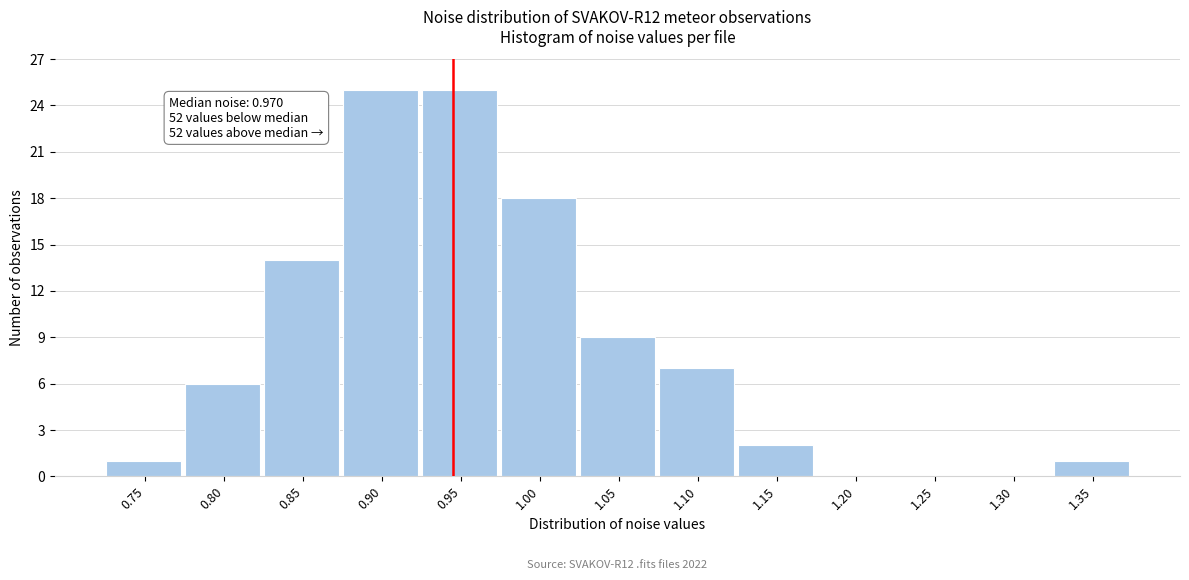

Reading right to left, list all the values displayed in this chart.

1.35=1	1.30=0	1.25=0	1.20=0	1.15=2	1.10=7	1.05=9	1.00=18	0.95=25	0.90=25	0.85=14	0.80=6	0.75=1